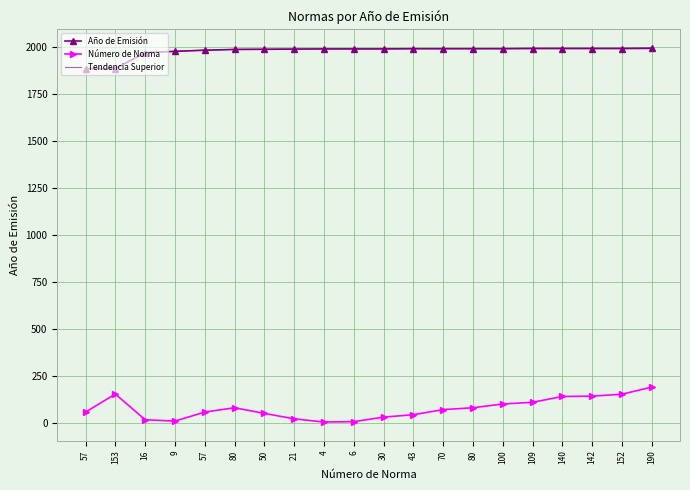

Where is Tendencia Superior nearest to the value 1942?

16